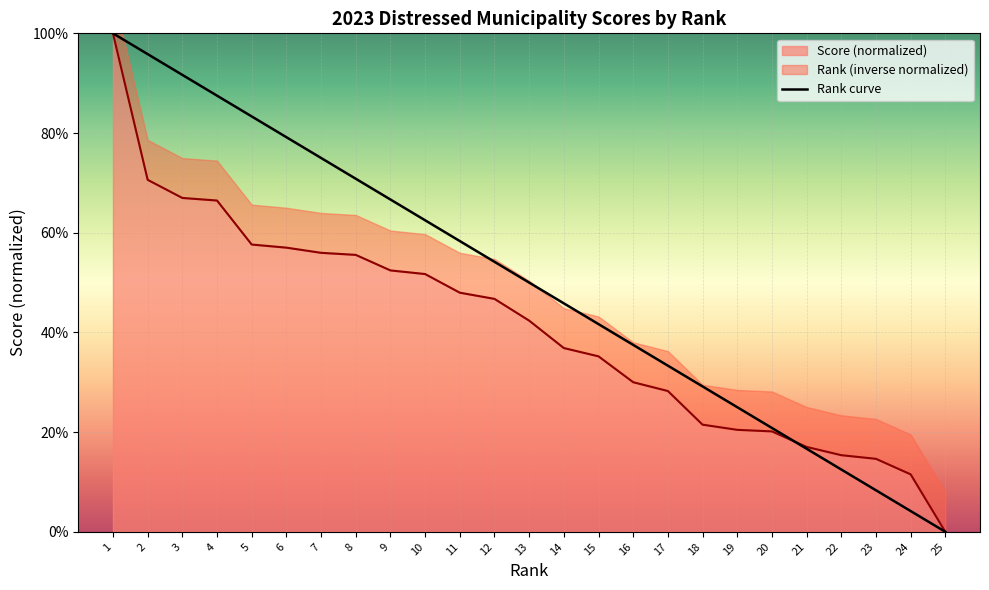

Is it true that the value at 21 is 0.2?

True